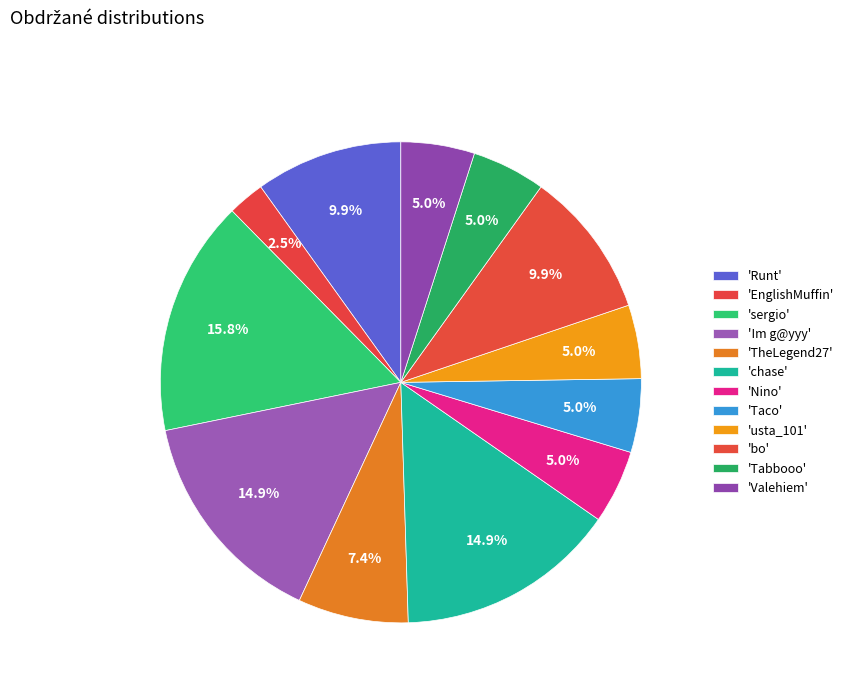

How many slices are in this pie chart?

12